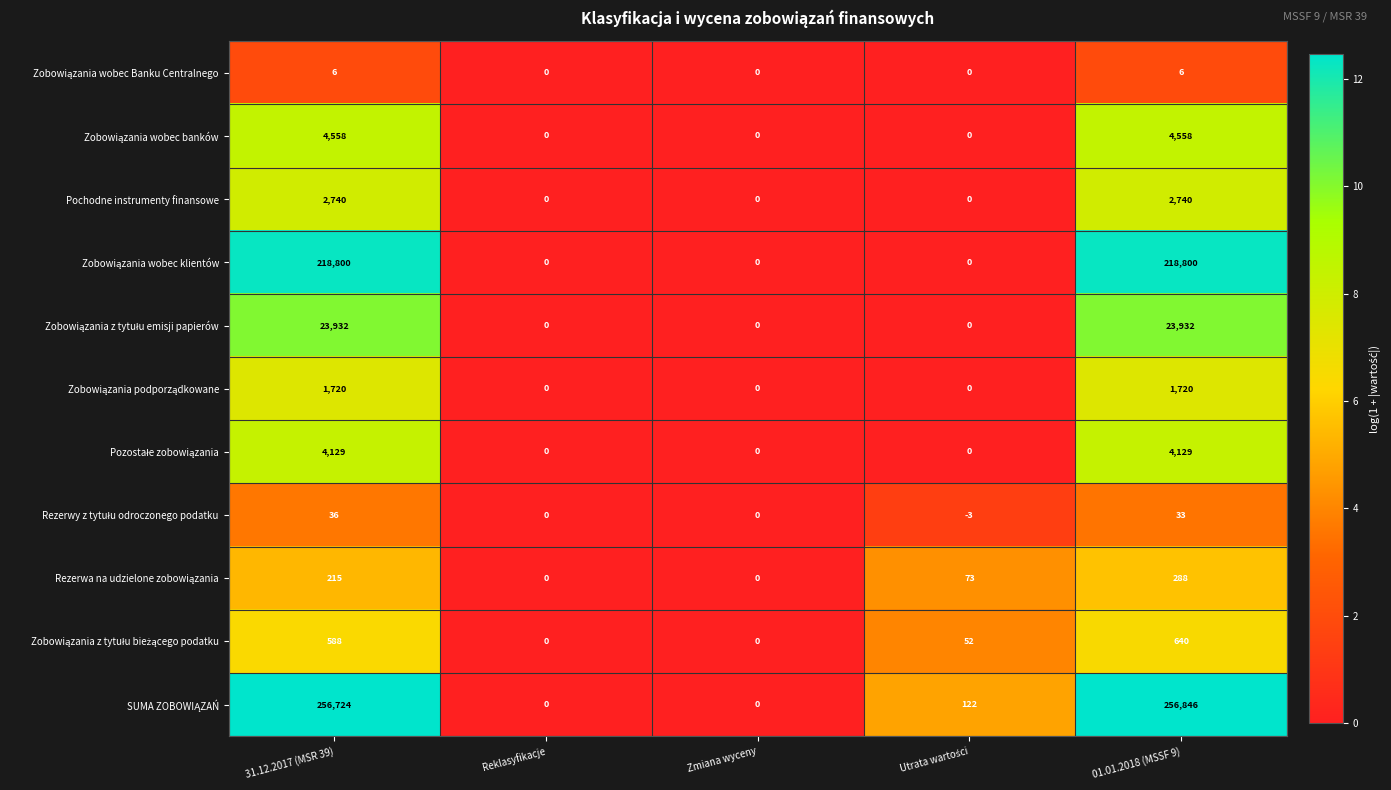

True or false: Pochodne instrumenty finansowe has a value of 3602 at 31.12.2017 (MSR 39).

False